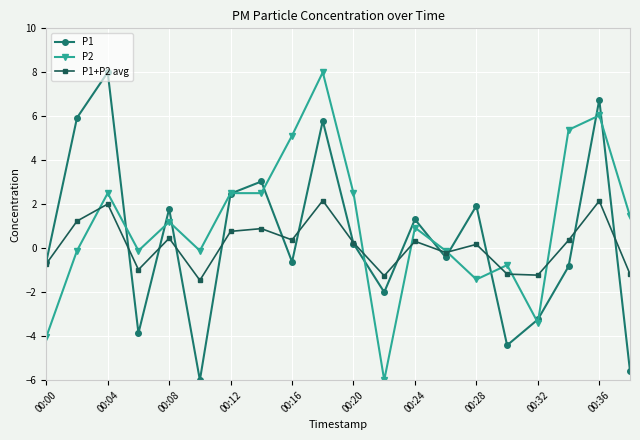

What is the highest value of the P2 series?

8.0